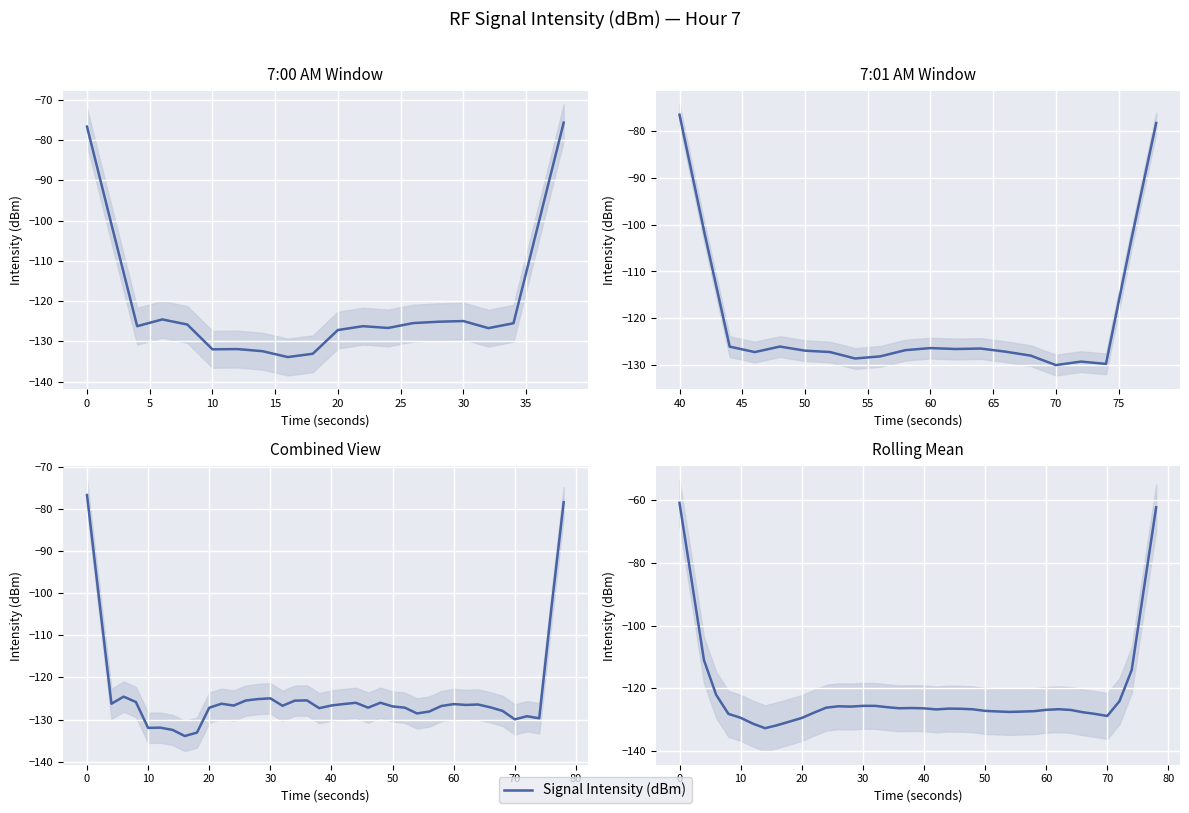

How many values are below -126?

27